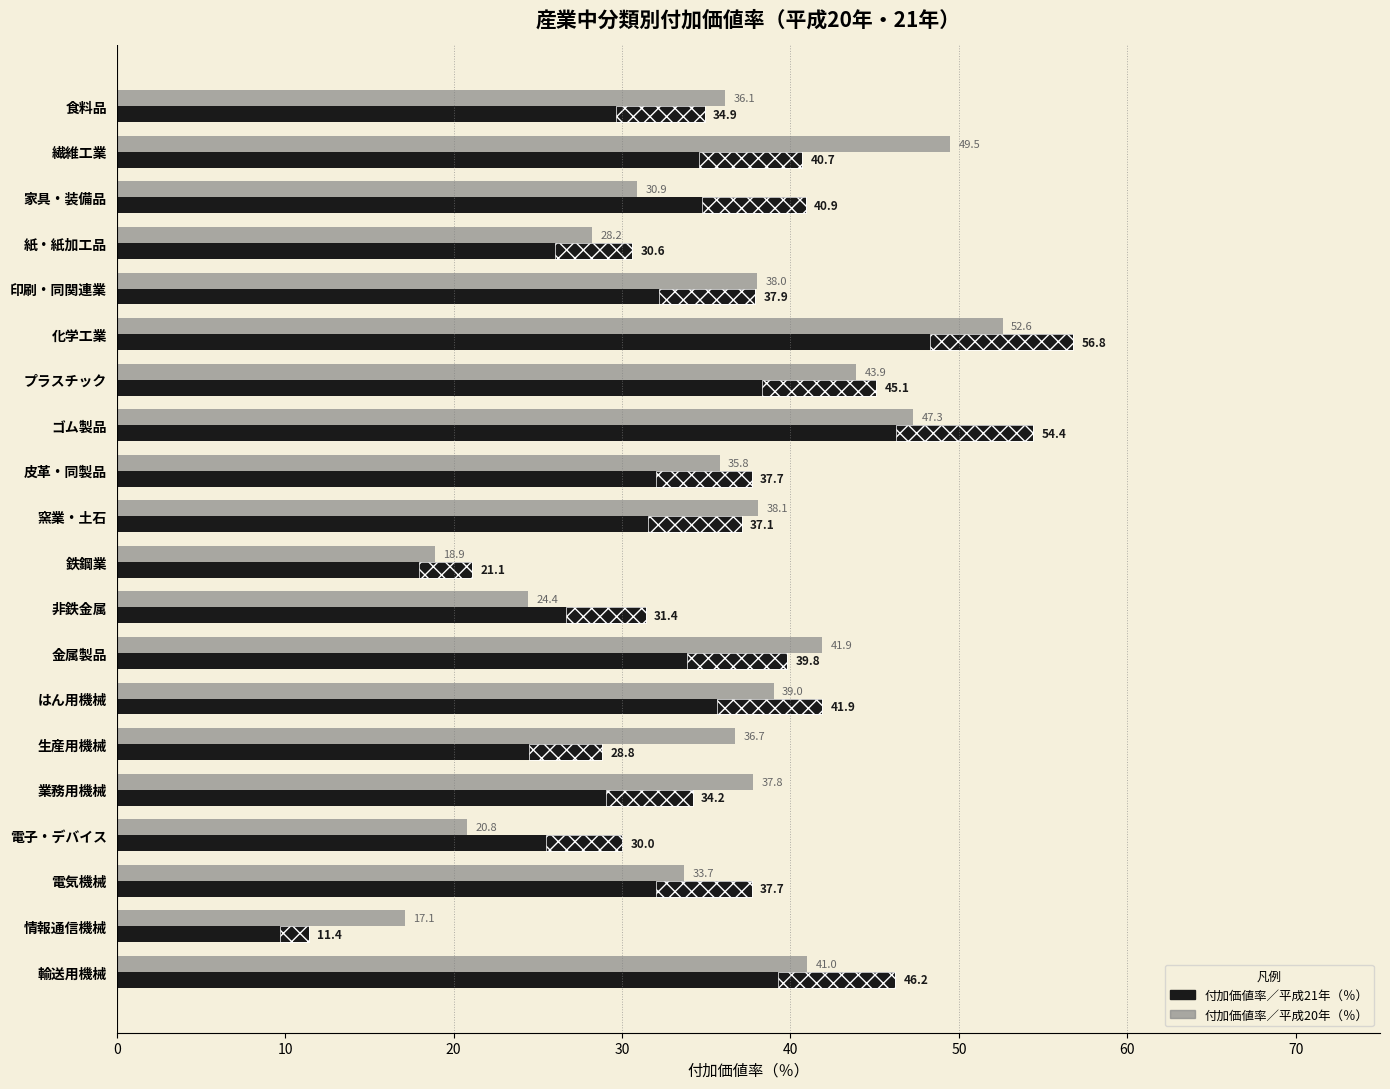

Rank the series by their average value, from lowest to highest.

付加価値率／平成20年（％）, 付加価値率／平成21年（％）